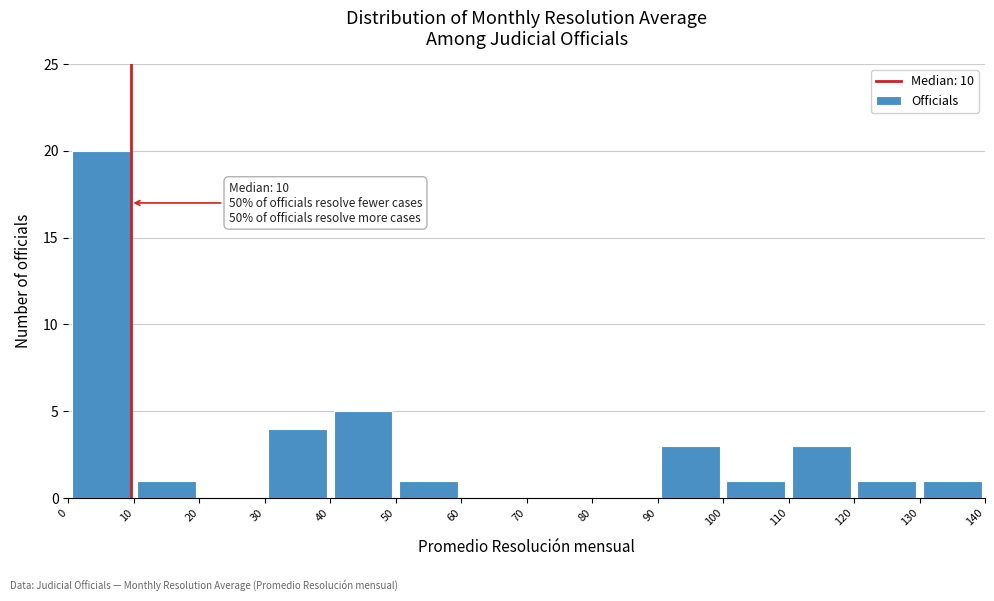

Over which range of the x-axis is the bar tallest?

0 to 10